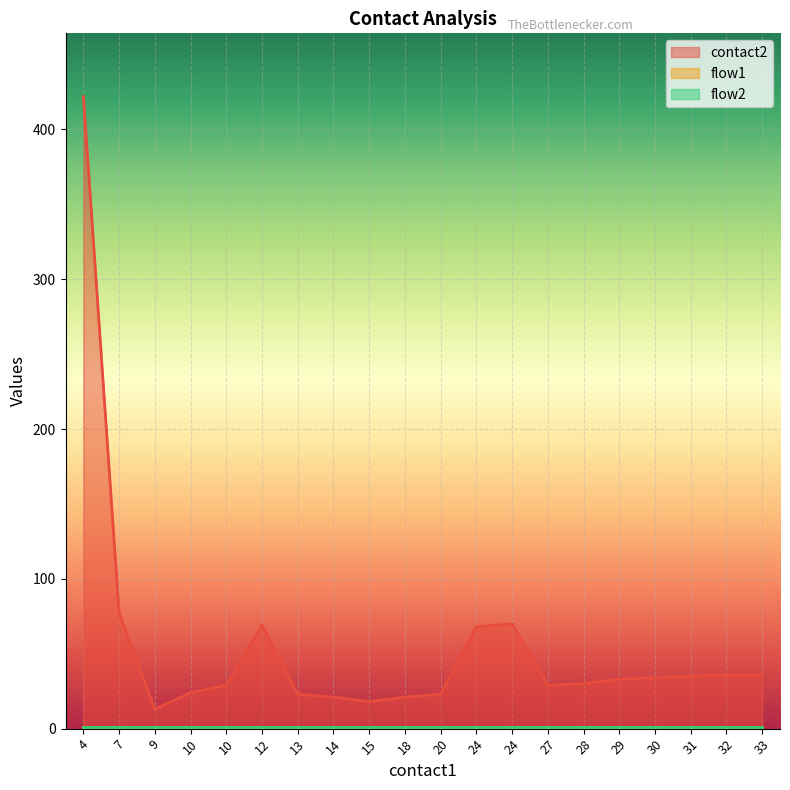

Rank the series at 28 from lowest to highest value.

flow1, flow2, contact2